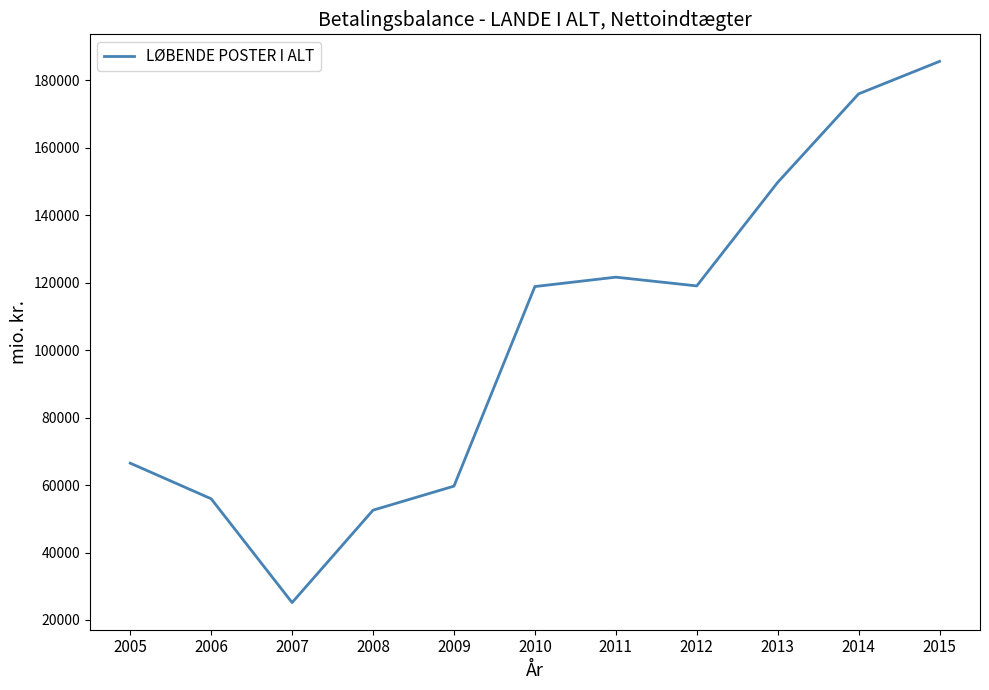

Which has a higher value, 2008 or 2006?

2006